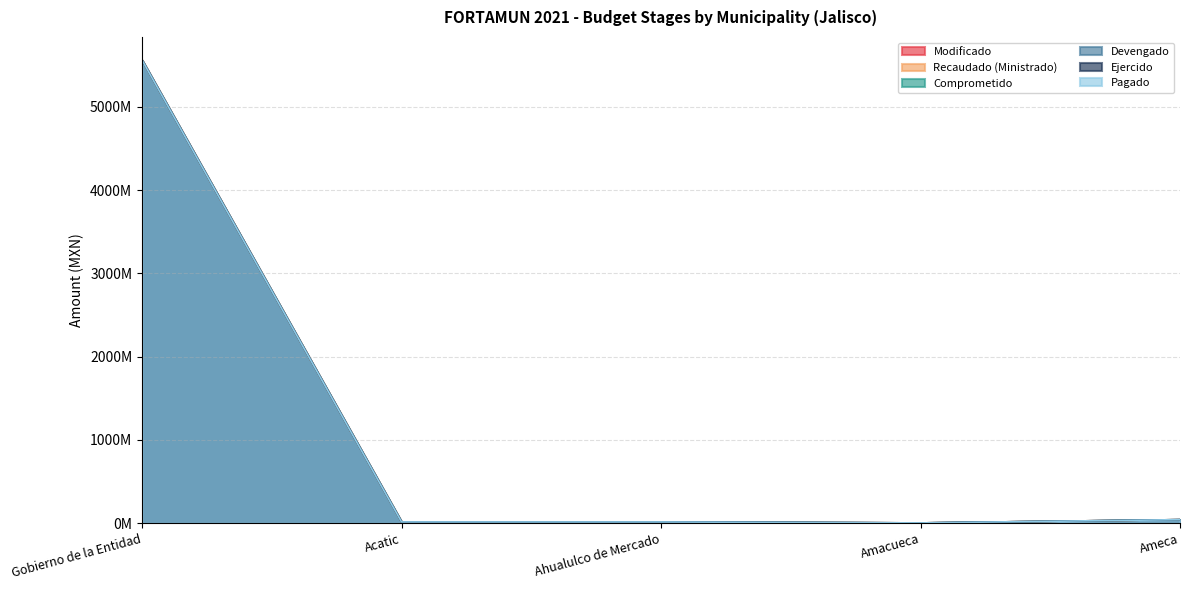

True or false: Pagado and Devengado intersect in this chart.

False